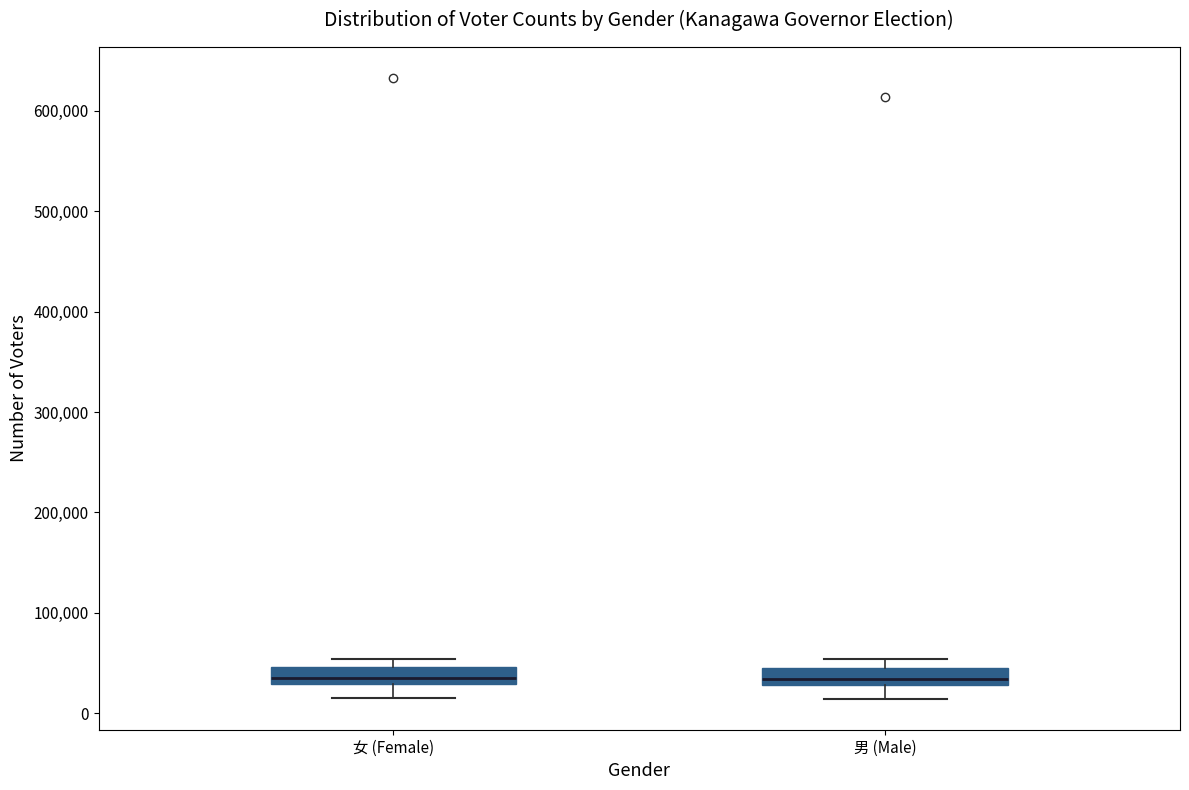

Reading left to right, transcribe this box plot: for each box, give where its median line is, the range the box spans, and where its two whiskers end, as read against the y-axis. The values are not printed on the chart, so give them approximately, as read against the axis.

女 (Female): median 40000, box 30000 to 50000, whiskers 10000 to 50000 (above the box's upper edge)
男 (Male): median 30000 (inside the box), box 30000 to 40000, whiskers 10000 to 50000